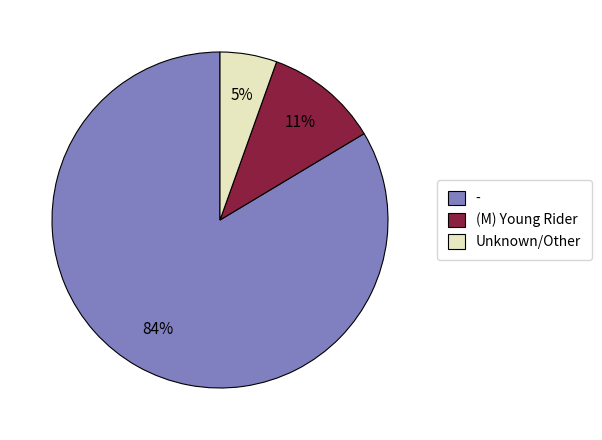

What is the largest slice in the pie chart?

-